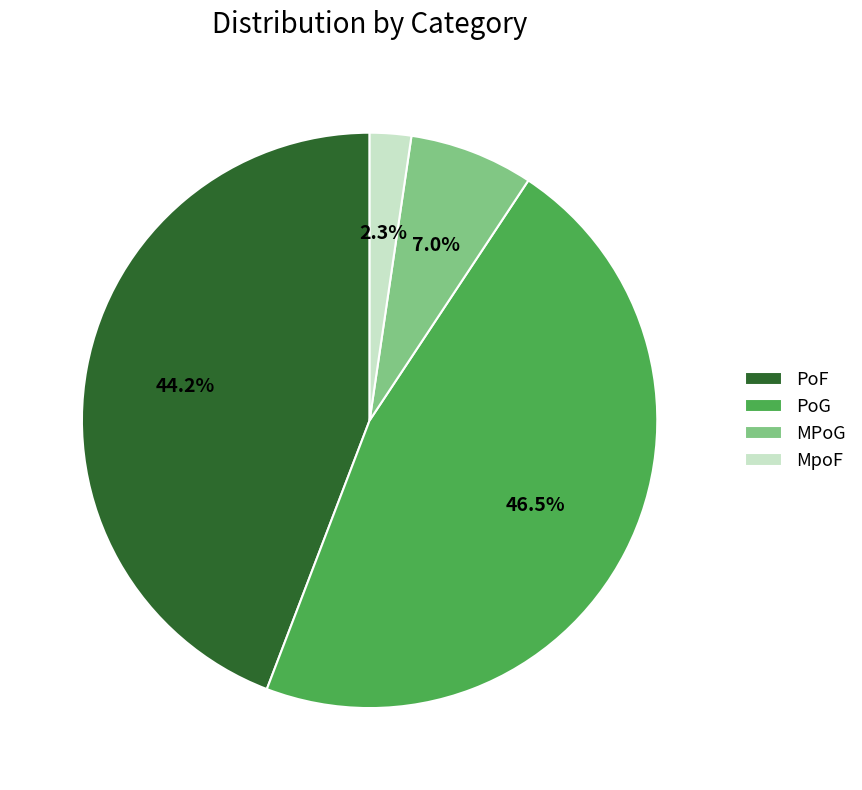

Which slice is the largest?

PoG